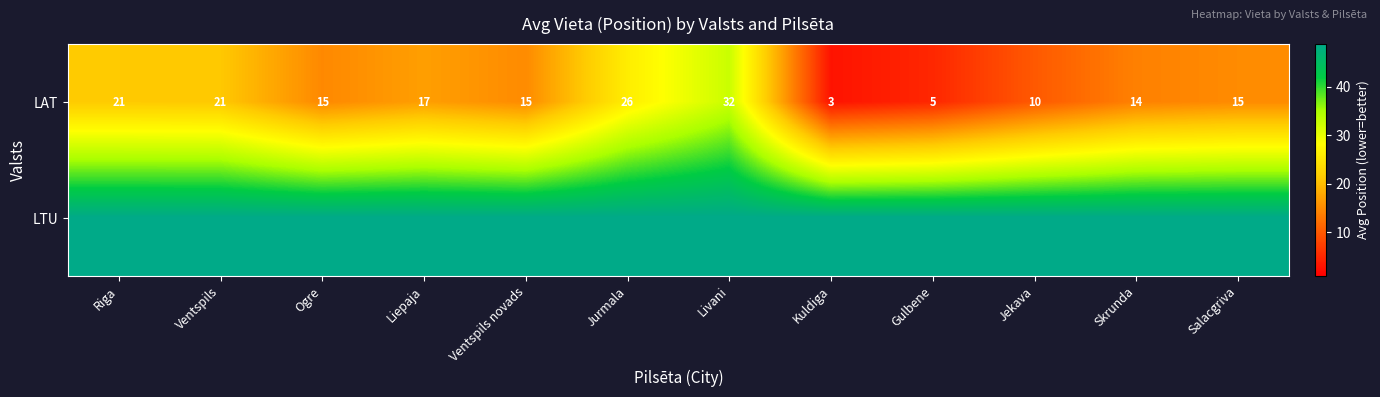

At which label is LAT closest to 17?

Liepaja